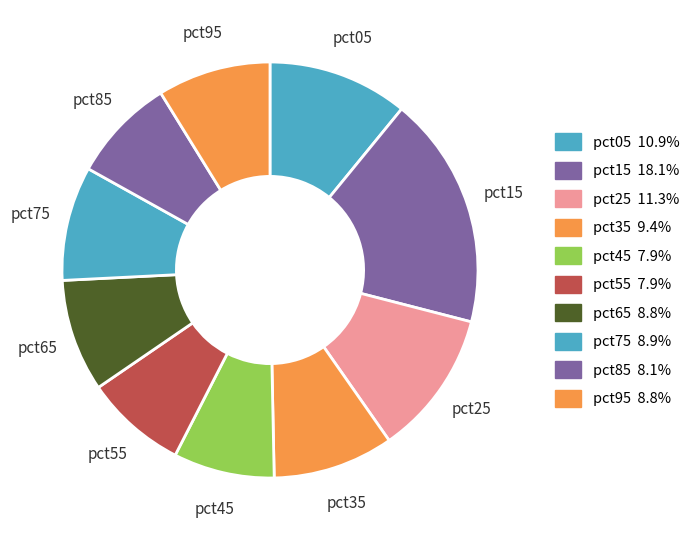

Rank the categories by value from highest to lowest.

pct15, pct25, pct05, pct35, pct75, pct95, pct65, pct85, pct55, pct45